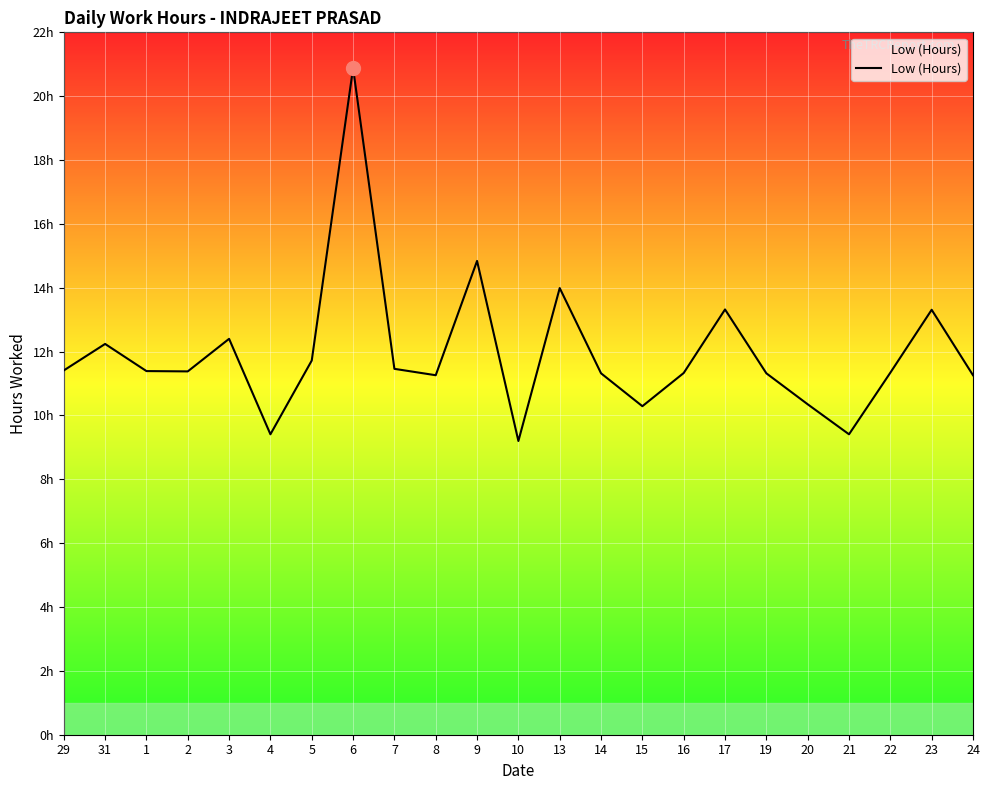

What is the sum of the values at 20 and 3?

22.8